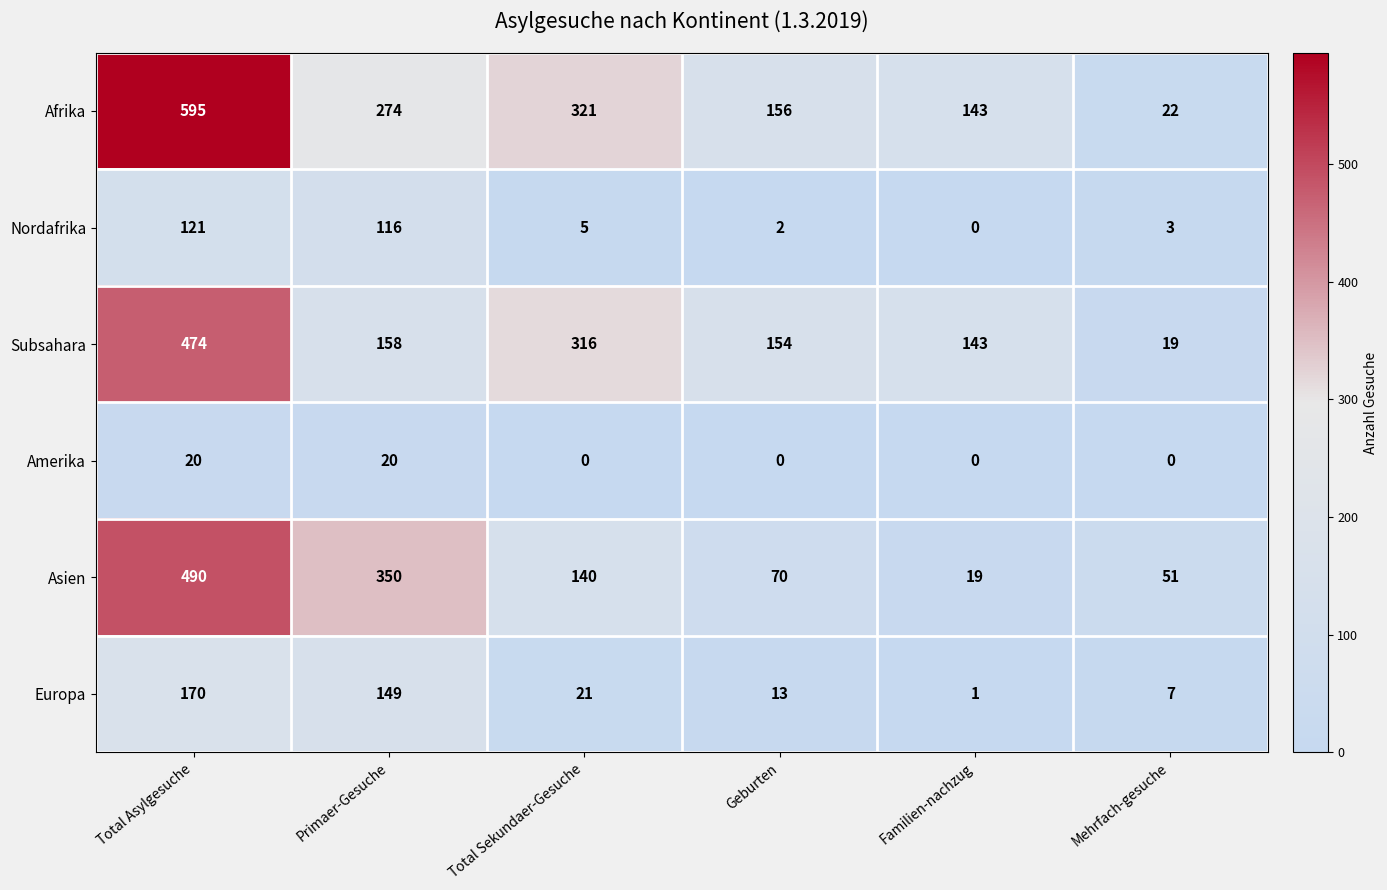

What is the greatest value displayed?

595